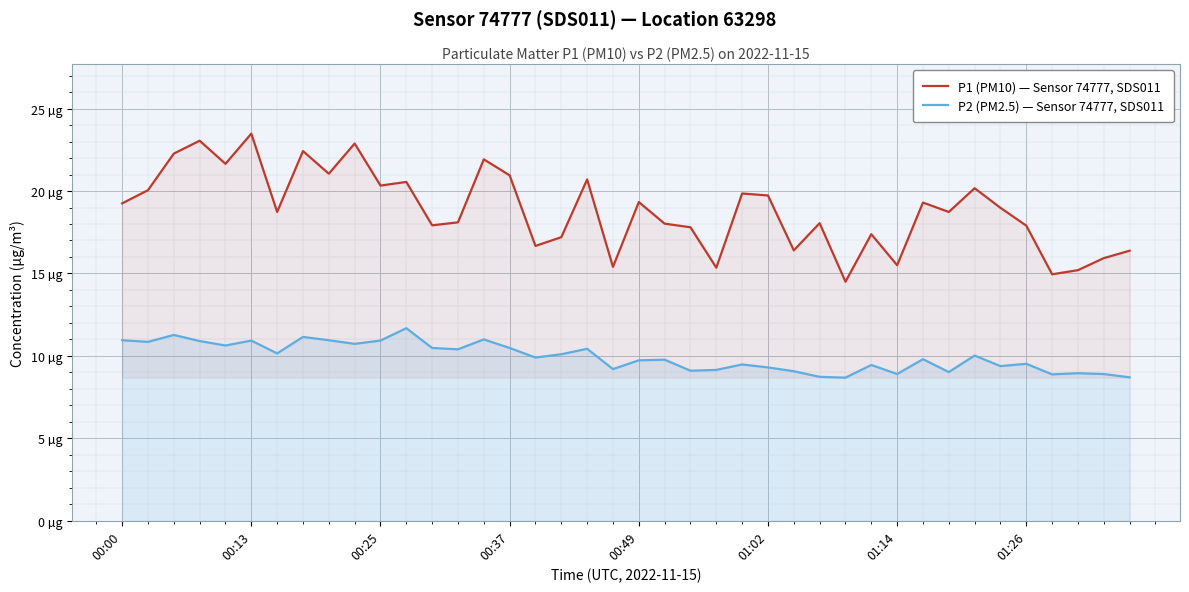

What is the sum of all P2 (PM2.5) — Sensor 74777, SDS011 values?

397.6